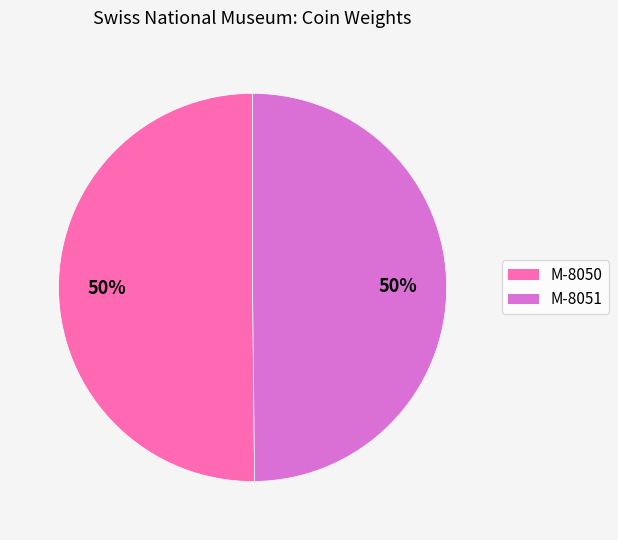

Approximately how many times larger is the value at M-8051 compared to M-8050?

1.0